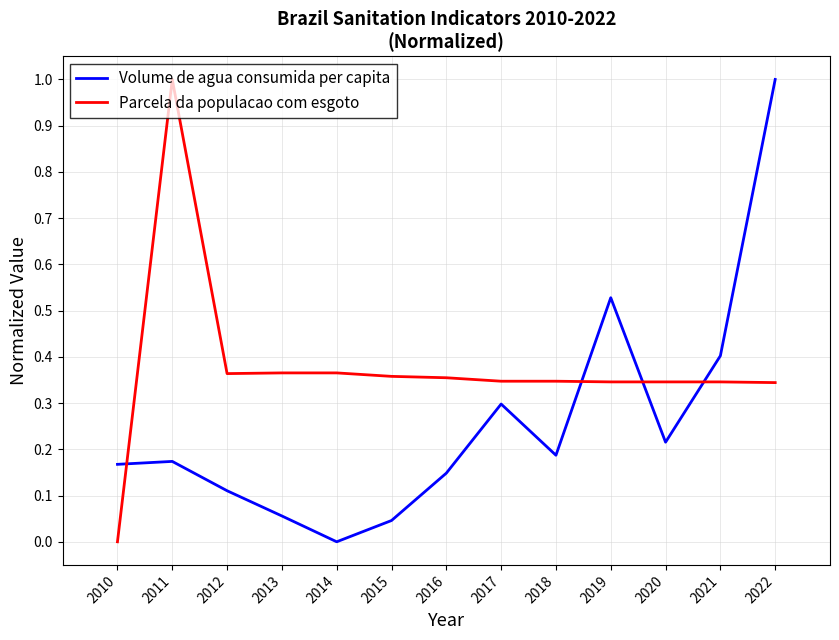

What is the difference between the maximum and minimum values in the Parcela da populacao com esgoto series?

1.0